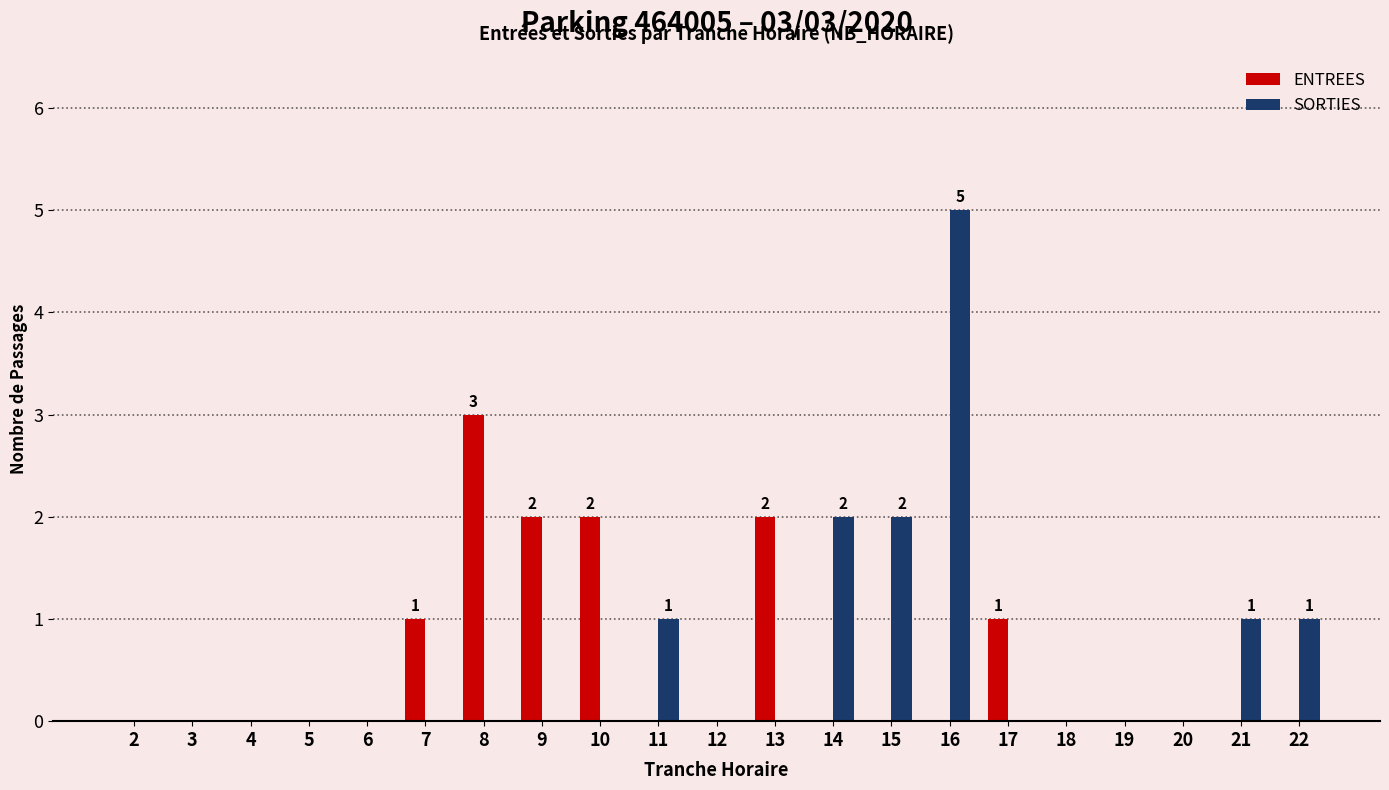

Which category has the highest value in the SORTIES series?

16